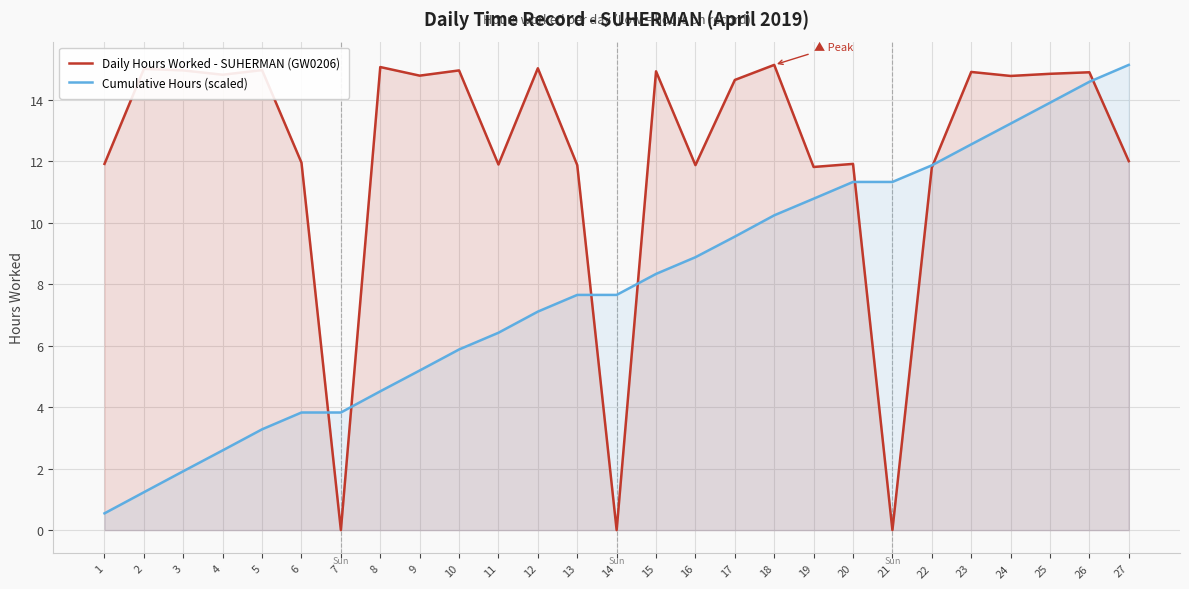

Which has a higher value, 5 or 21?

5